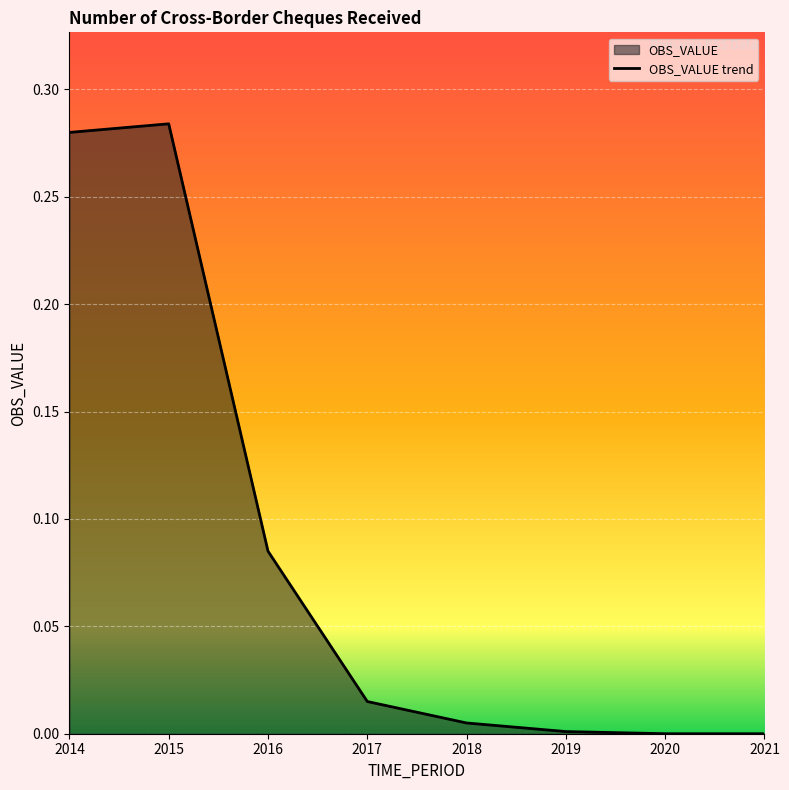

What is the change in value from 2015 to 2017?

-0.3